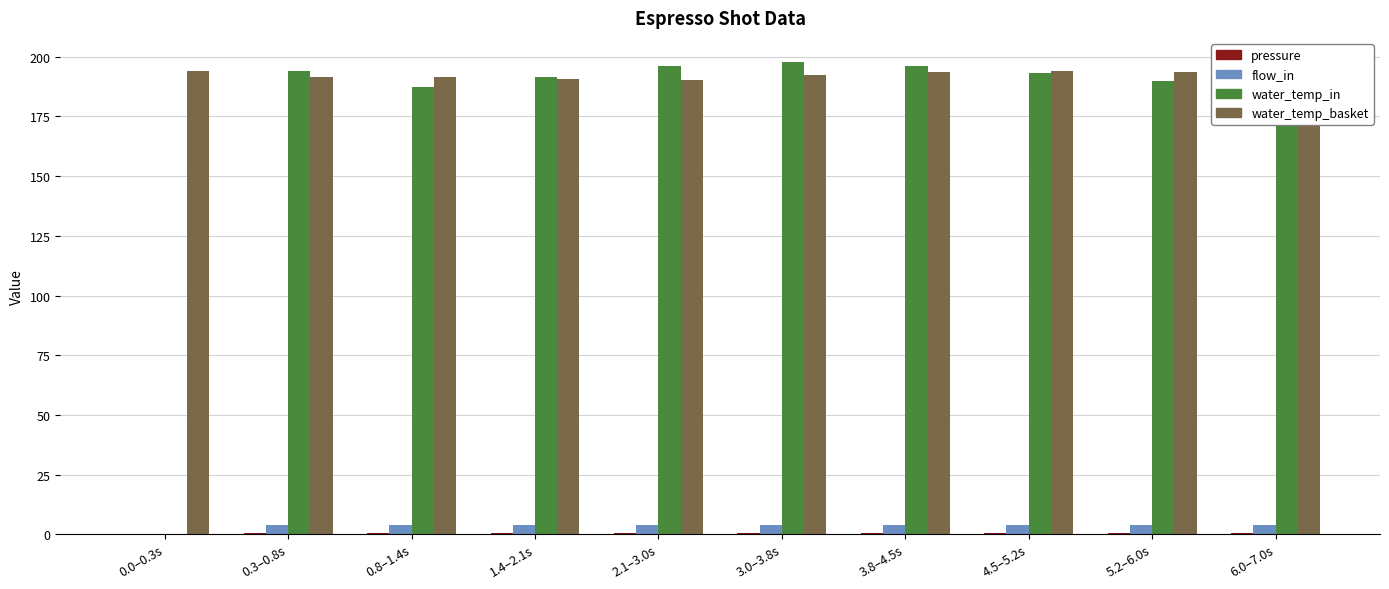

How many distinct data groups are displayed?

4